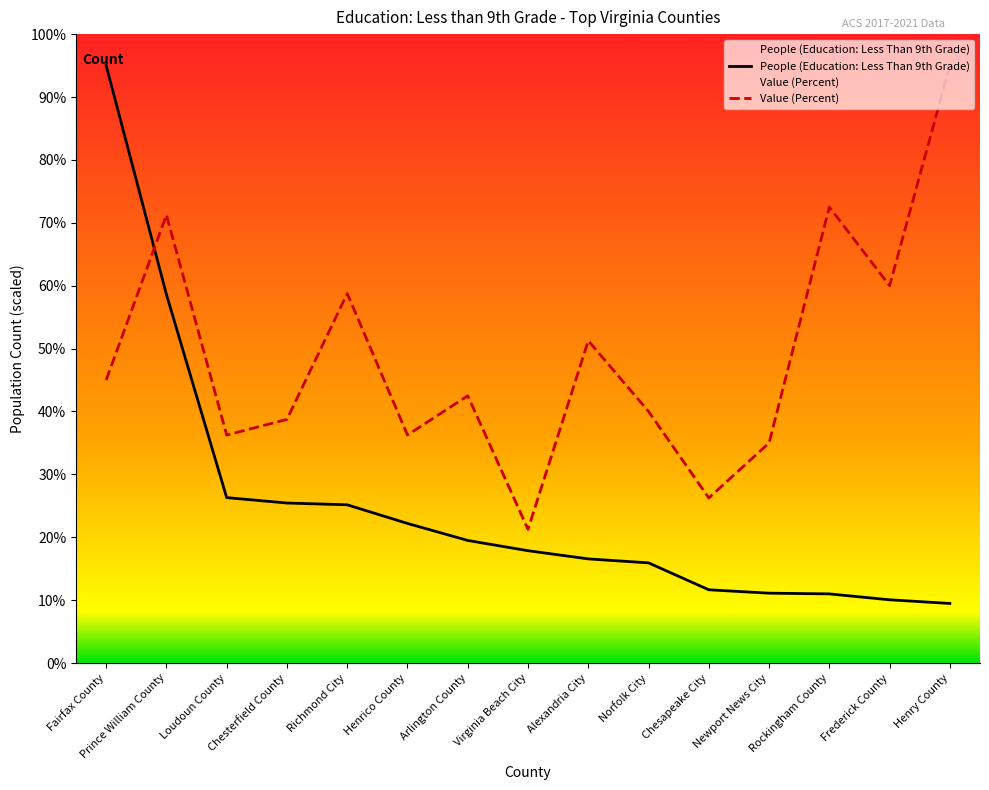

What is the label of the 6th point from the left?

Henrico County